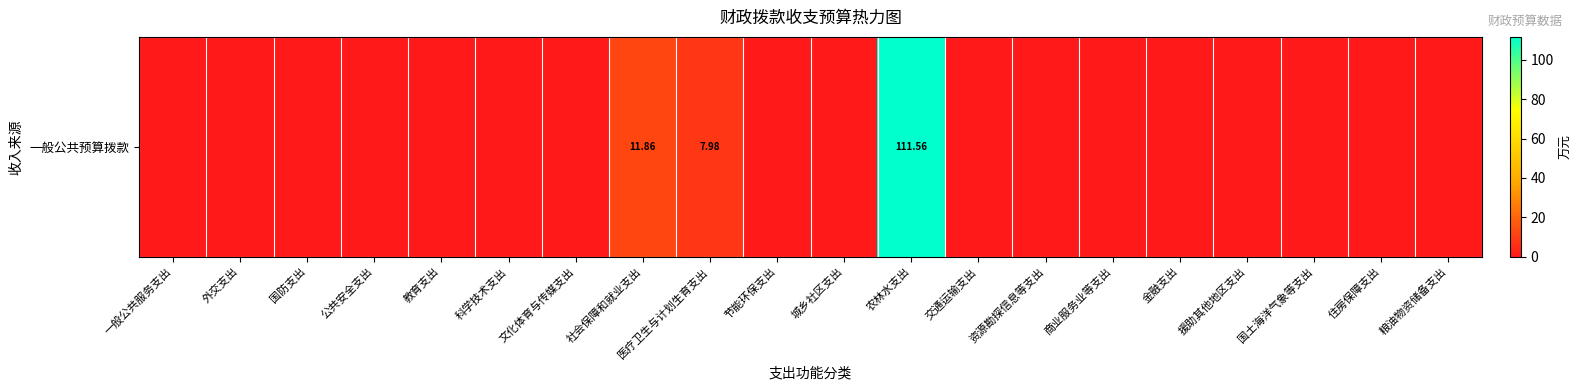

What is the sum of all values?

131.4